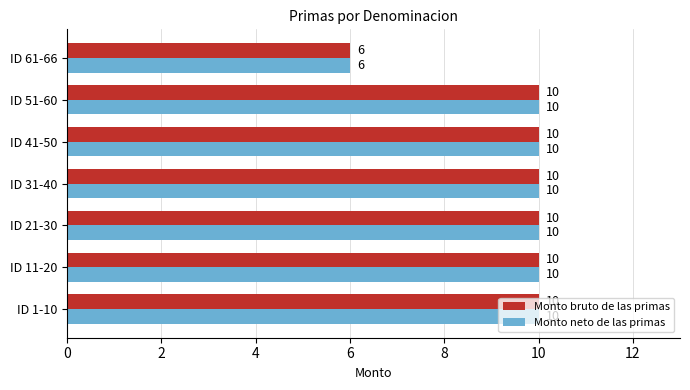

At how many categories does at least one series exceed 7?

6